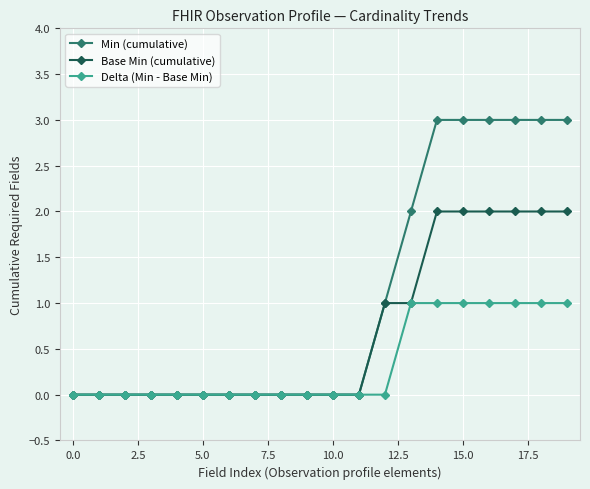

Count the number of categories in the chart.

20